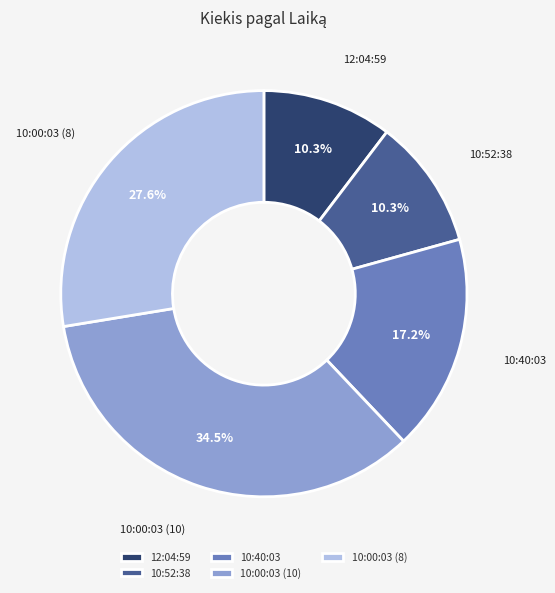

Which category has the biggest portion of the pie?

10:00:03 (10)